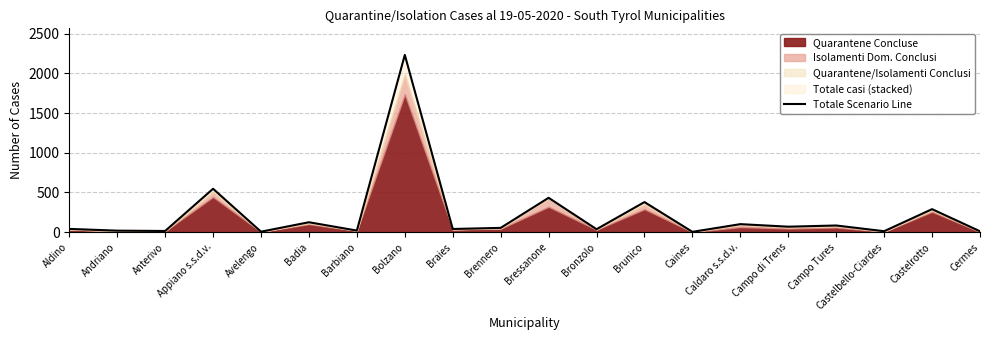

Where does the data first go above 54?

Appiano s.s.d.v.